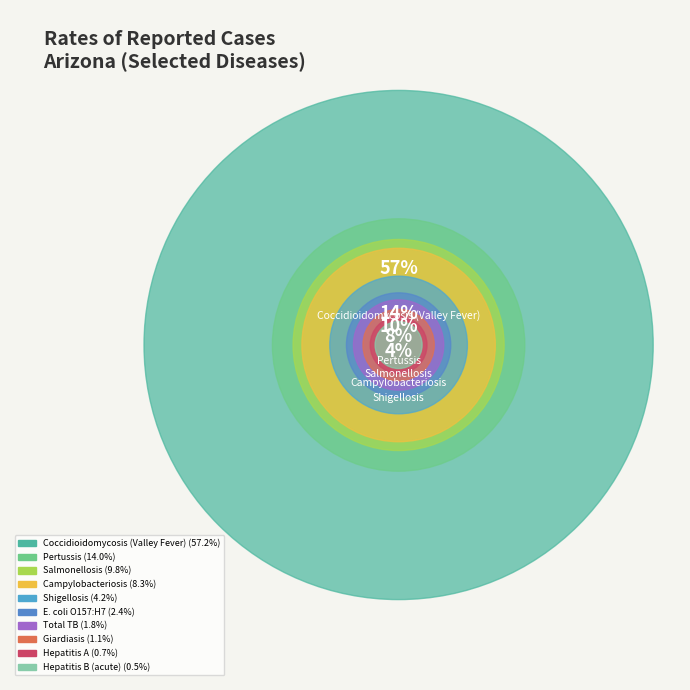

The Pertussis slice represents 14% of the pie. True or false?

True